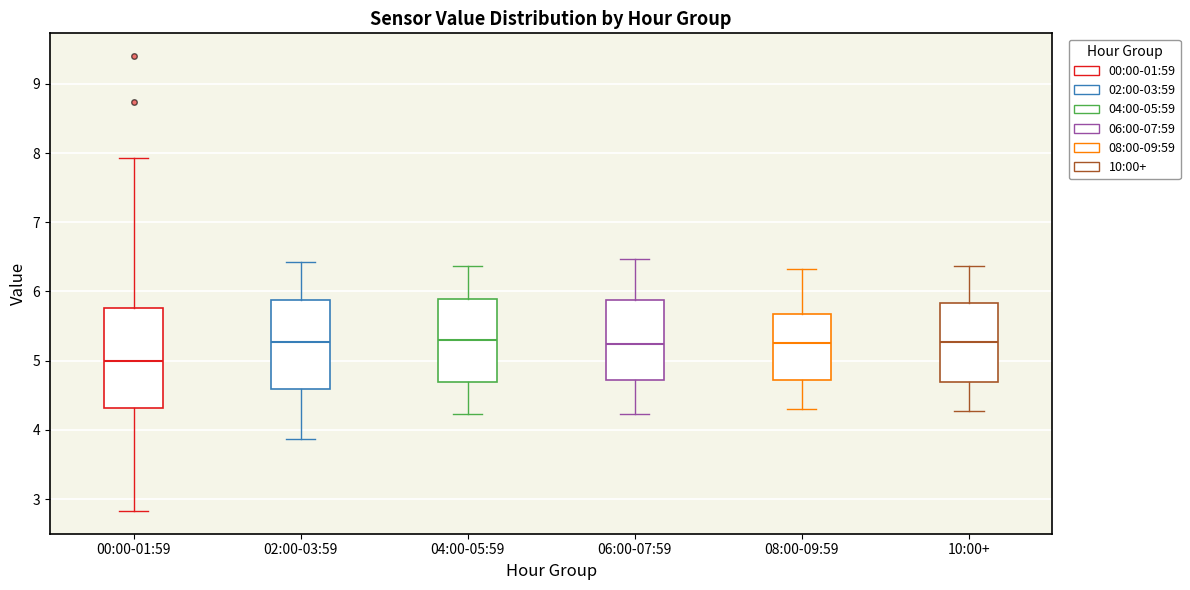

Reading left to right, read every box against the y-axis: the position of its median line, the range the box covers, and the ends of its whiskers. The values are not printed on the chart, so give them approximately, as read against the axis.

00:00-01:59: median 5.0, box 4.3 to 5.8, whiskers 2.8 to 7.9
02:00-03:59: median 5.3, box 4.6 to 5.9, whiskers 3.9 to 6.4
04:00-05:59: median 5.3, box 4.7 to 5.9, whiskers 4.2 to 6.4
06:00-07:59: median 5.2, box 4.7 to 5.9, whiskers 4.2 to 6.5
08:00-09:59: median 5.3, box 4.7 to 5.7, whiskers 4.3 to 6.3
10:00+: median 5.3, box 4.7 to 5.8, whiskers 4.3 to 6.4